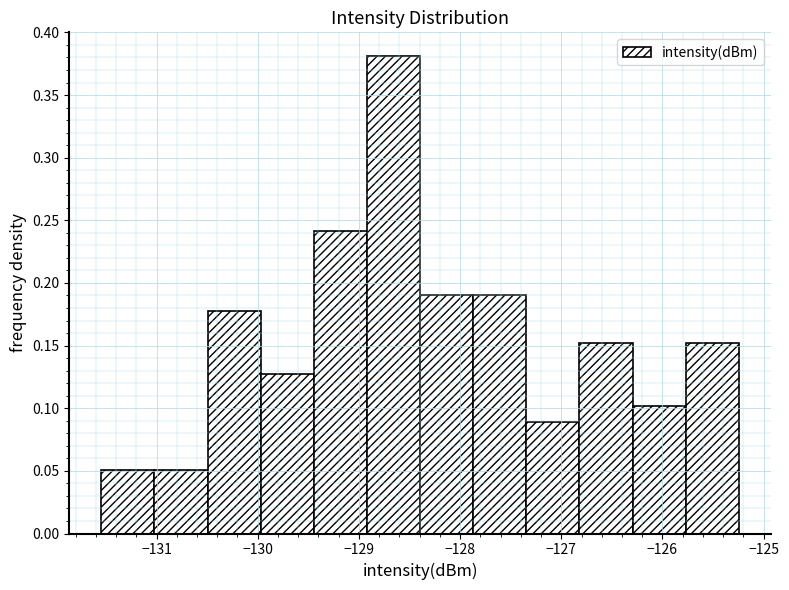

Over which range of the x-axis is the bar tallest?

-128.9 to -128.4